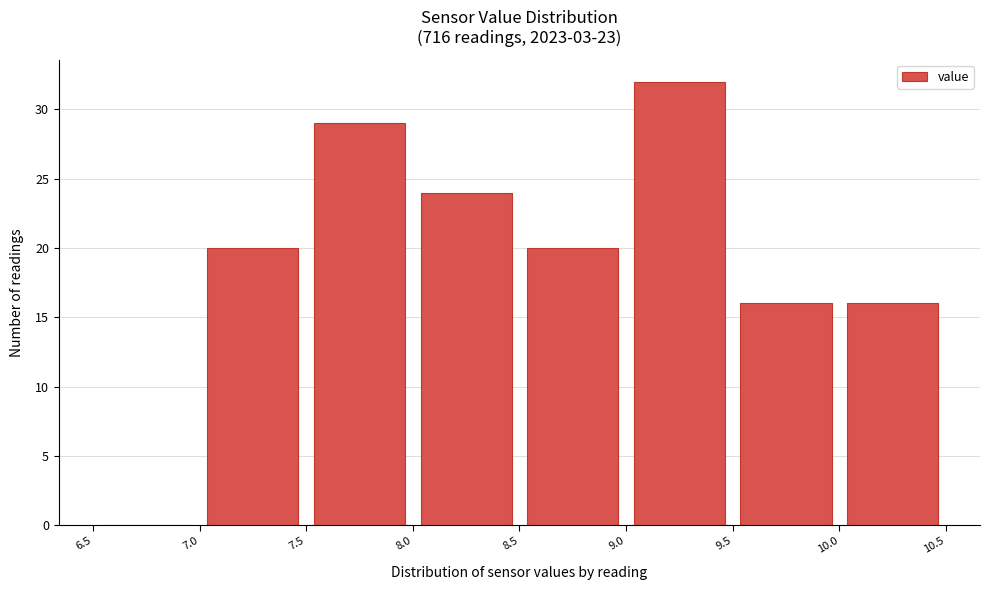

Reading left to right, list every bar in this chart as the range it spans on the x-axis followed by its height. The values are not printed on the chart, so give them approximately, as read against the axis.

6.5 to 7.0: 0
7.0 to 7.5: 20
7.5 to 8.0: 29
8.0 to 8.5: 24
8.5 to 9.0: 20
9.0 to 9.5: 32
9.5 to 10.0: 16
10.0 to 10.5: 16